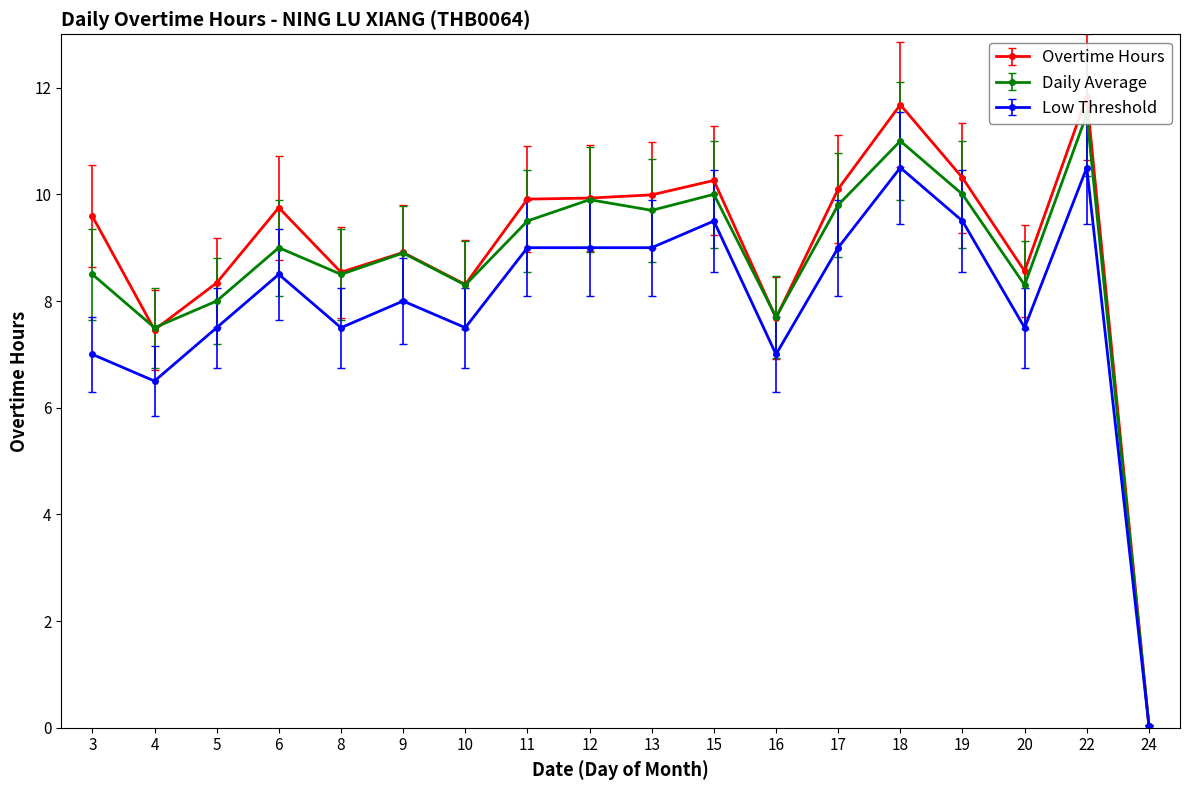

How many times do Daily Average and Overtime Hours cross each other?

4